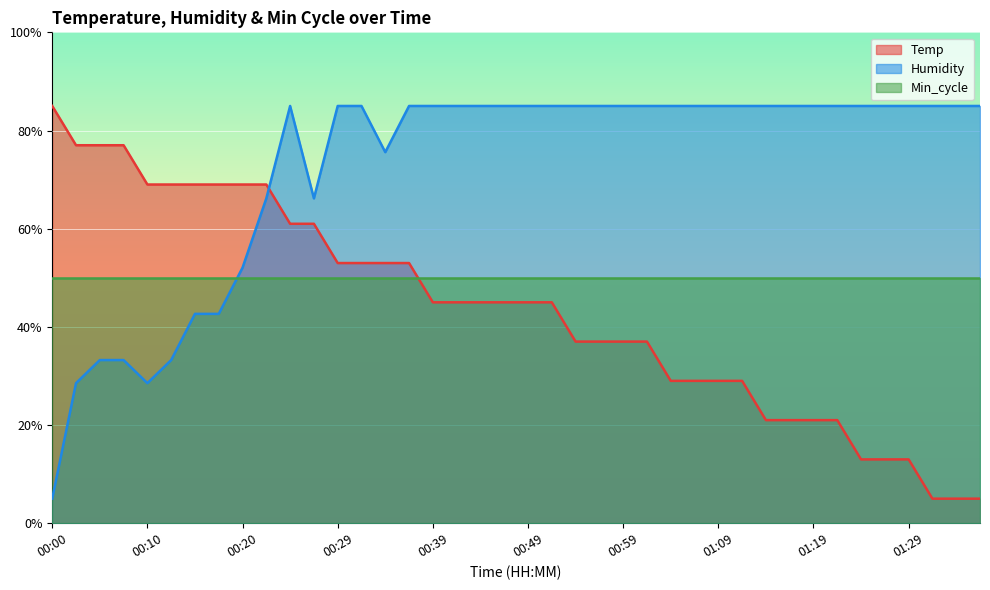

What position from the left is 00:54?

23